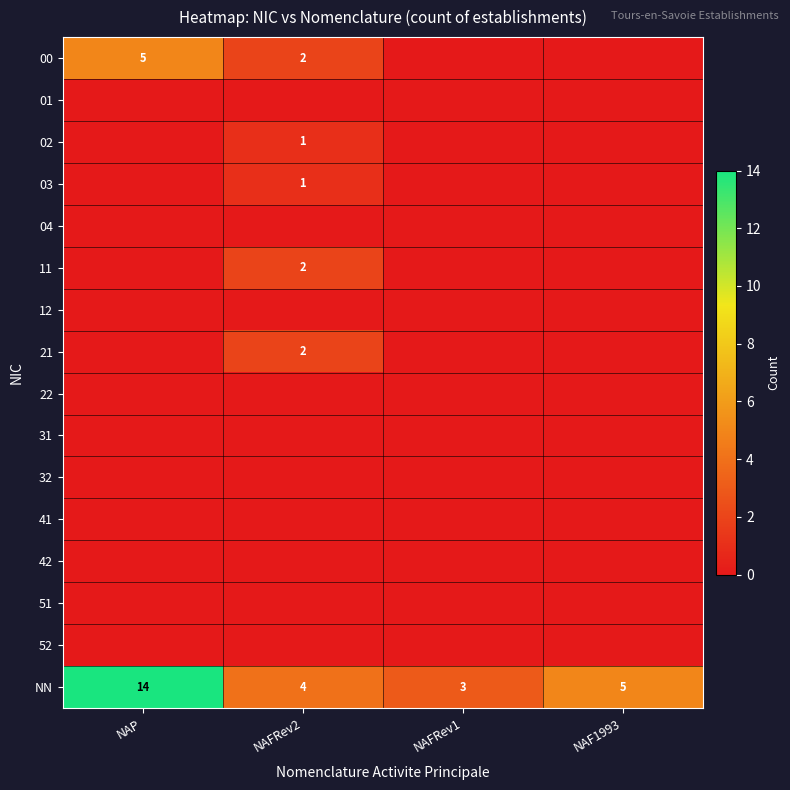

The value of NN at NAF1993 is 5. True or false?

True